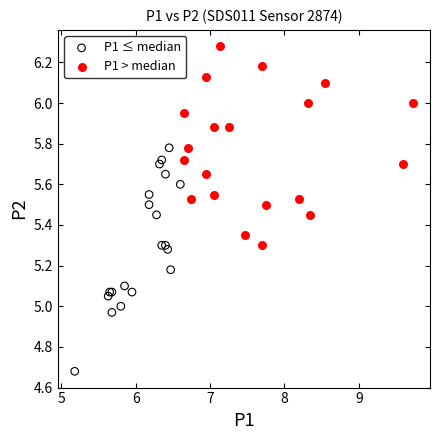

Which series contains the highest Y value?

P1 > median